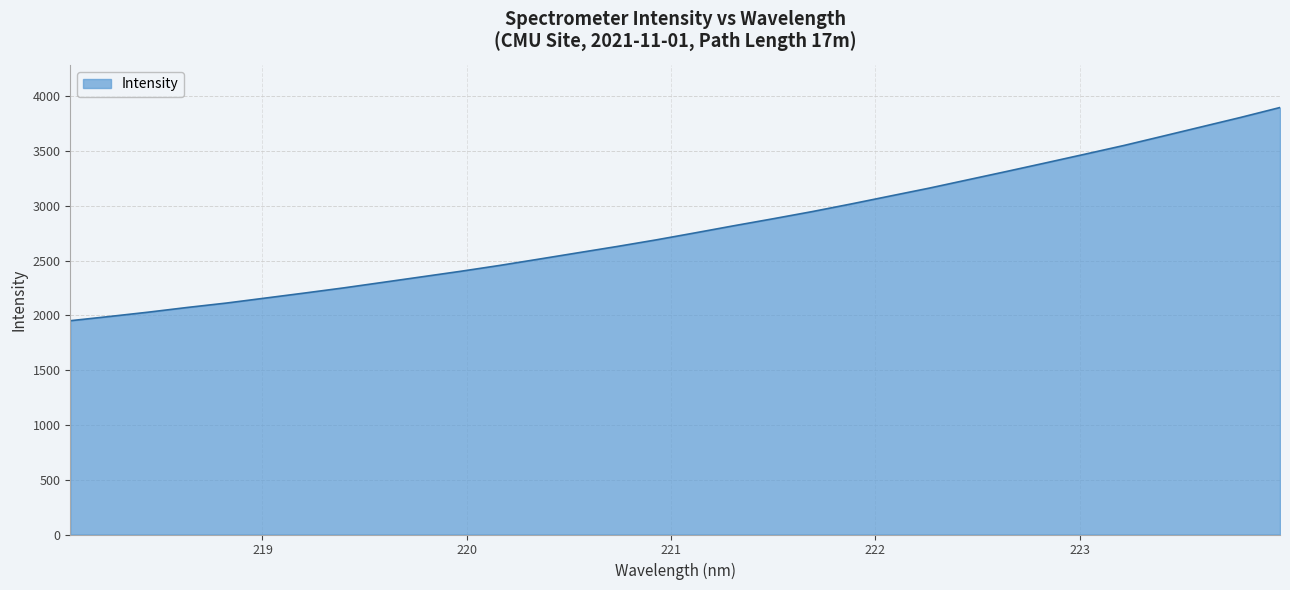

What is the maximum value shown in the chart?

3896.1